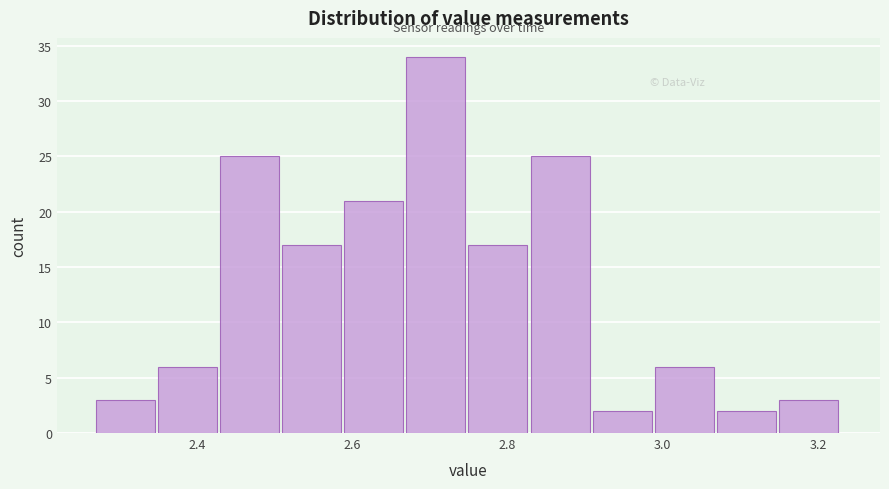

Reading left to right, transcribe this chart: for each bar, give the range it covers on the x-axis and its height. Neither the bar edges nor the heights are printed on the chart, so give them approximately, as read against the axes.

2.27 to 2.35: 3
2.35 to 2.43: 6
2.43 to 2.51: 25
2.51 to 2.59: 17
2.59 to 2.67: 21
2.67 to 2.75: 34
2.75 to 2.83: 17
2.83 to 2.91: 25
2.91 to 2.99: 2
2.99 to 3.07: 6
3.07 to 3.15: 2
3.15 to 3.23: 3